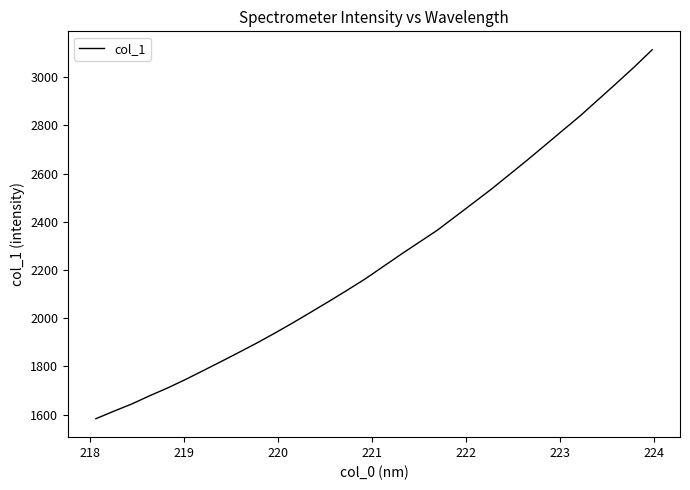

What is the maximum value shown in the chart?

3113.4